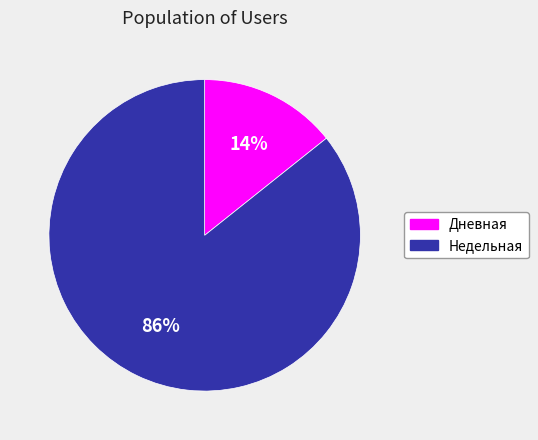

To the nearest percent, what is the average slice percentage?

50%